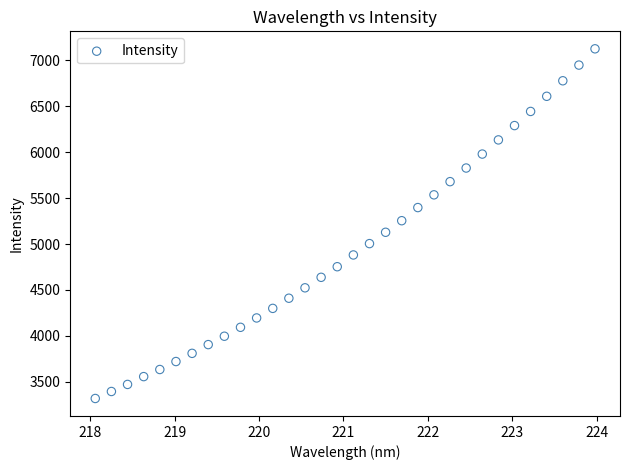

What is the range of X values (max minus min)?

5.9